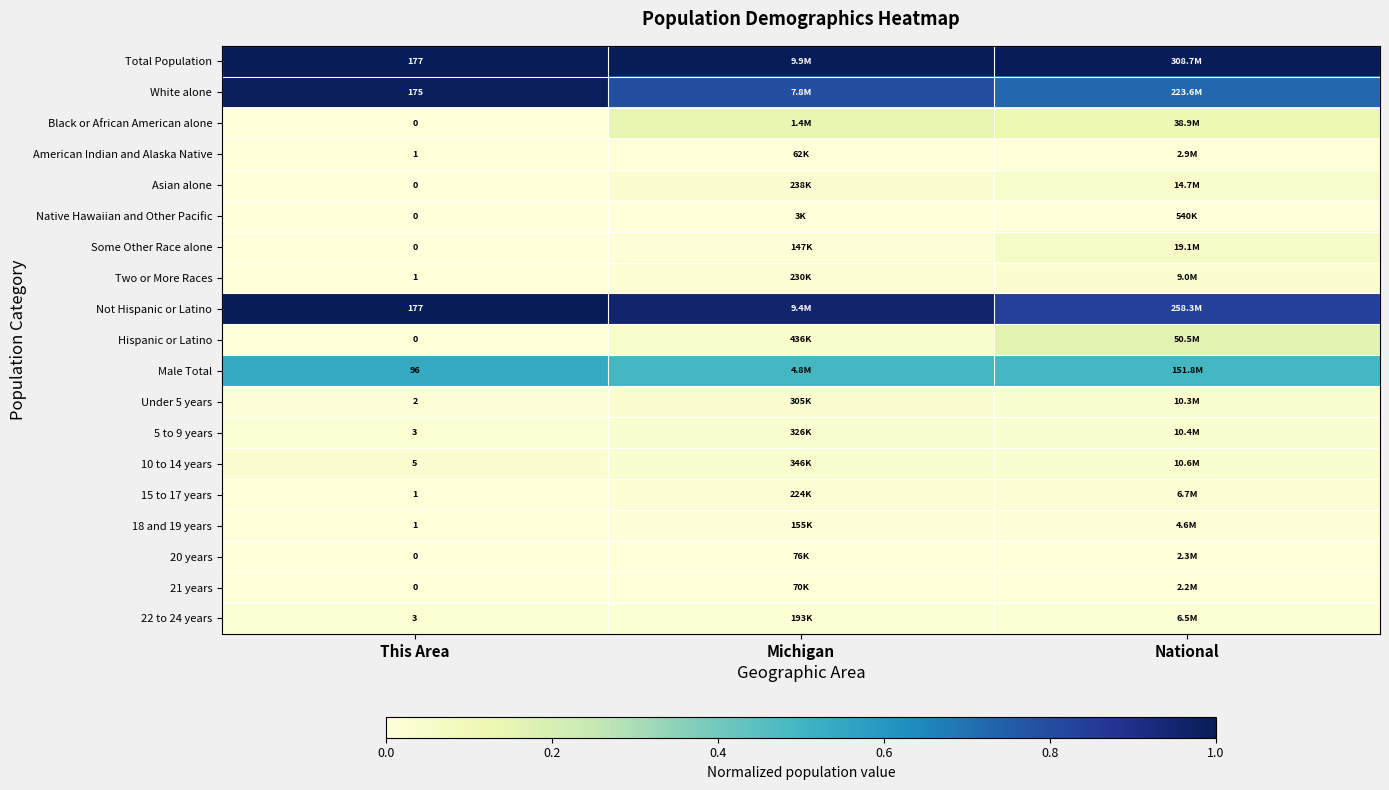

Rank the categories by Hispanic or Latino value from highest to lowest.

National, Michigan, This Area